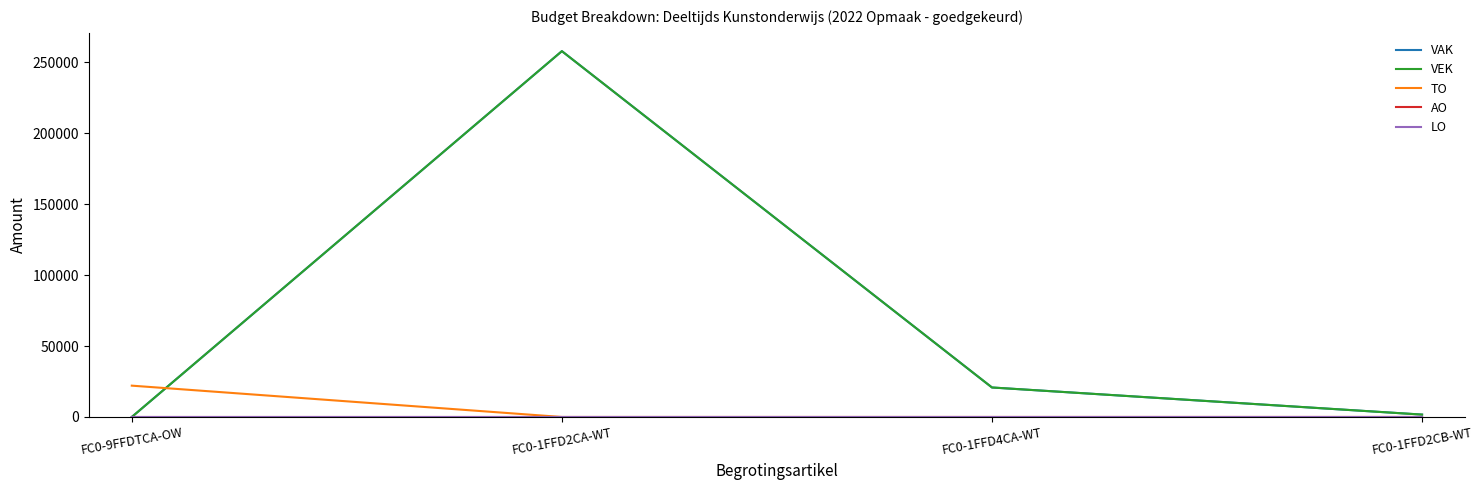

Does the chart have visible grid lines?

No